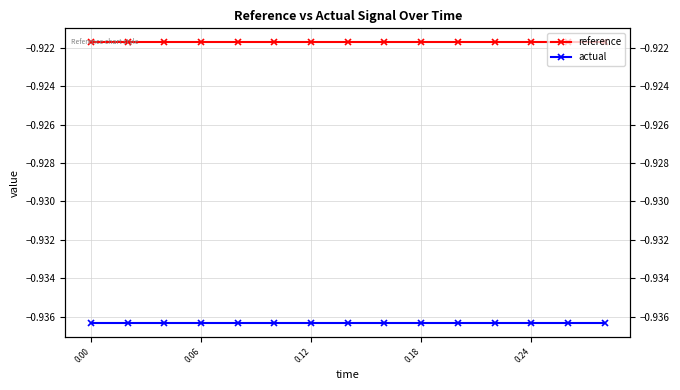

List the series in order of their overall mean, lowest first.

actual, reference